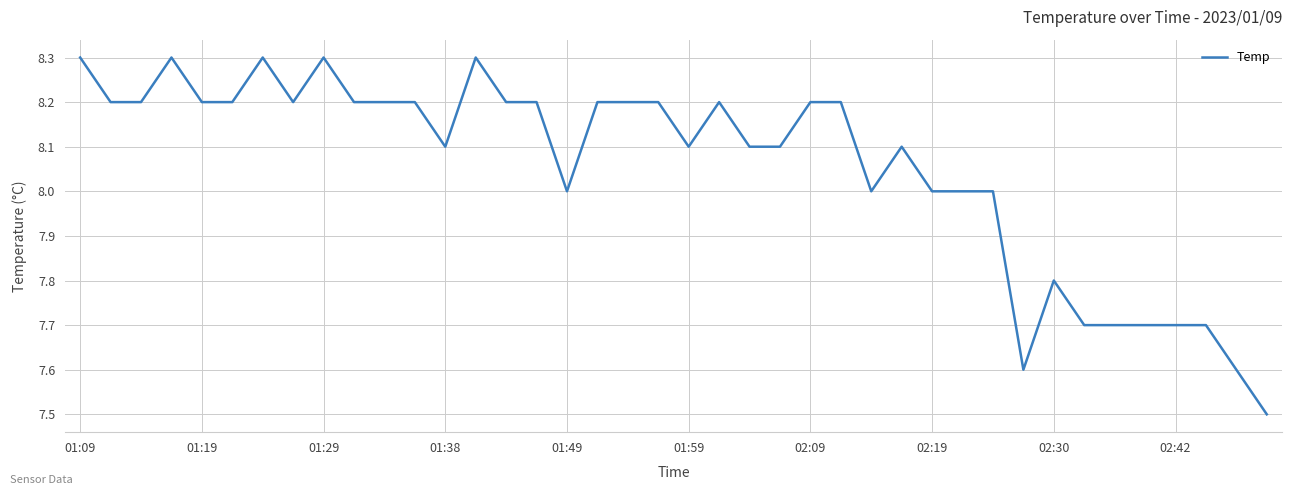

What is the greatest value displayed?

8.3